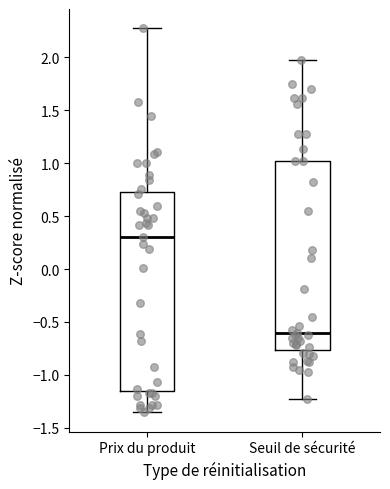

Reading left to right, read every box against the y-axis: the position of its median line, the range the box covers, and the ends of its whiskers. The values are not printed on the chart, so give them approximately, as read against the axis.

Prix du produit: median 0.30, box -1.15 to 0.75, whiskers -1.35 to 2.30
Seuil de sécurité: median -0.60, box -0.75 to 1.00, whiskers -1.25 to 2.00